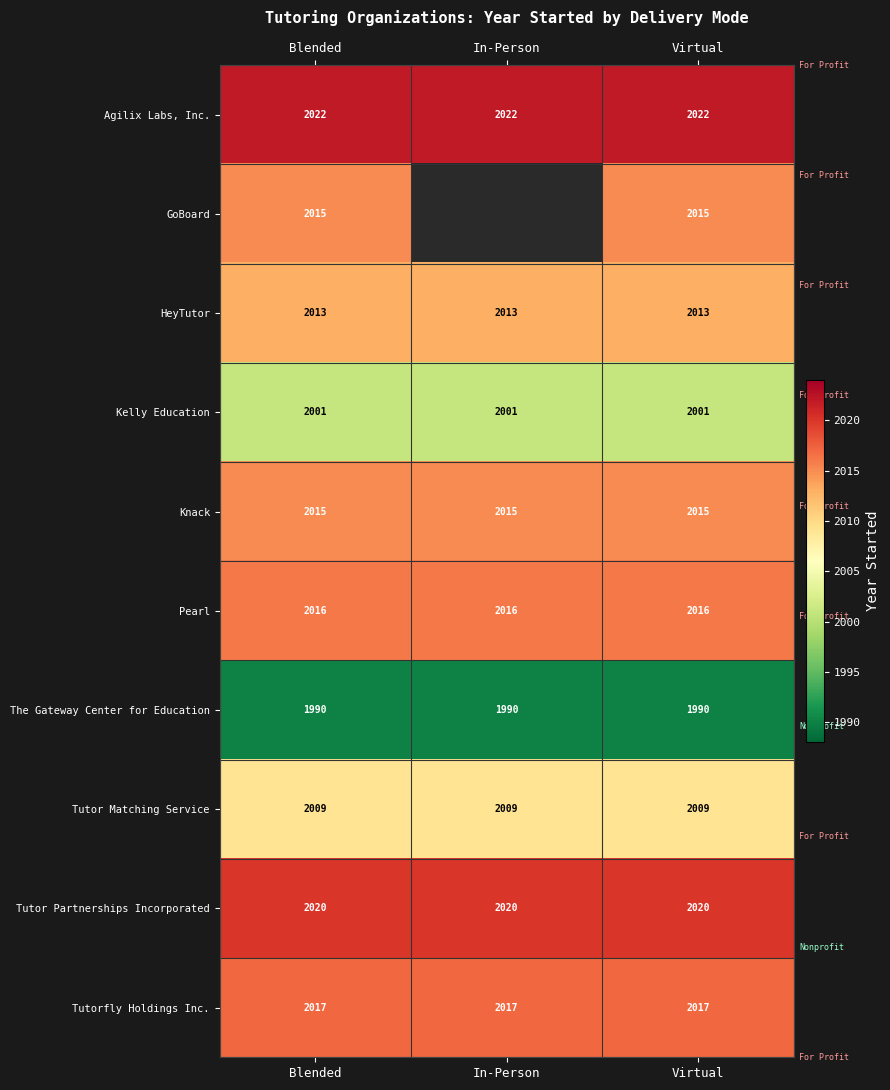

What is the sum of all Tutorfly Holdings Inc. values?

6051